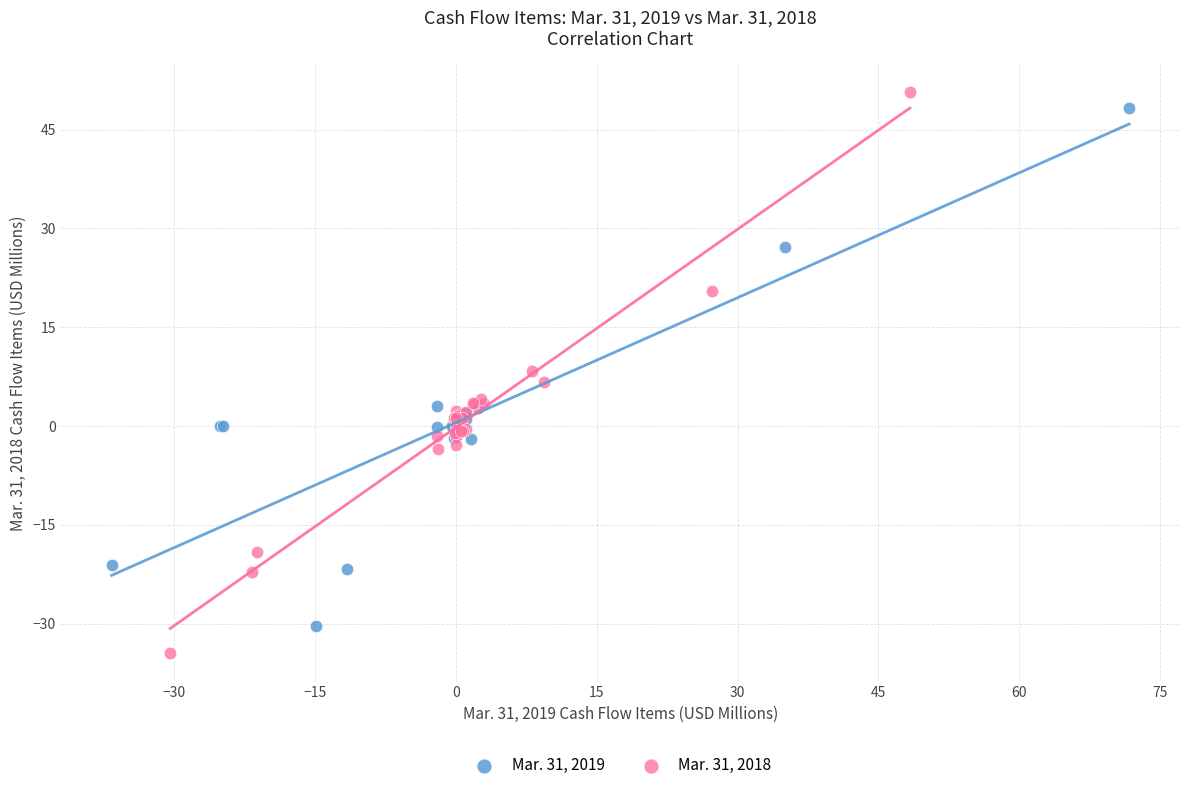

Which series contains the lowest Y value?

Mar. 31, 2018